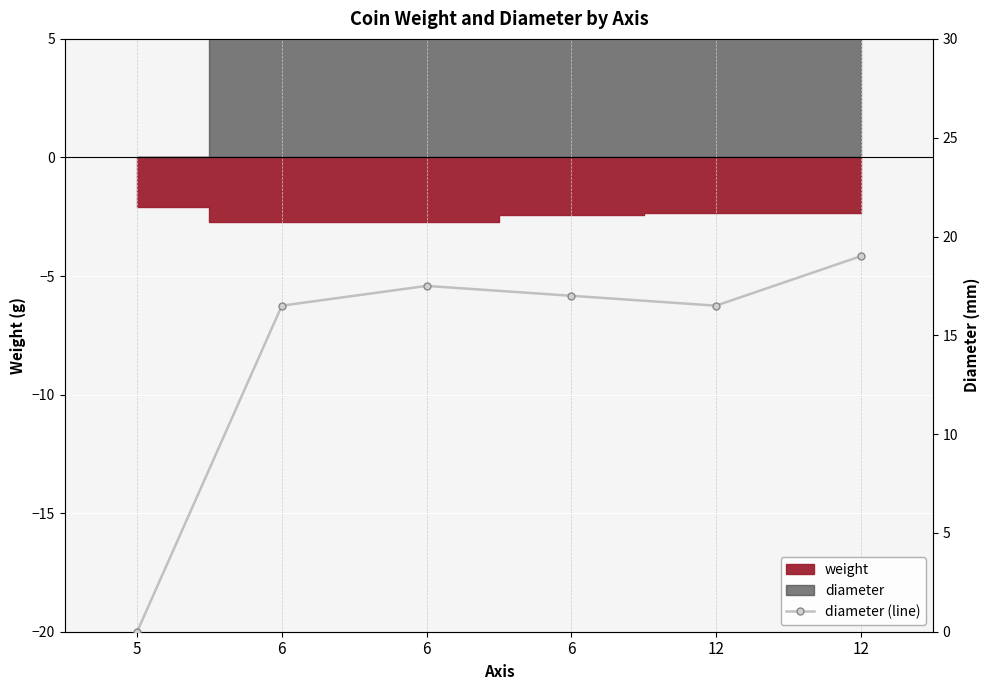

Rank the categories by value from lowest to highest.

5, 6, 12, 6, 6, 12